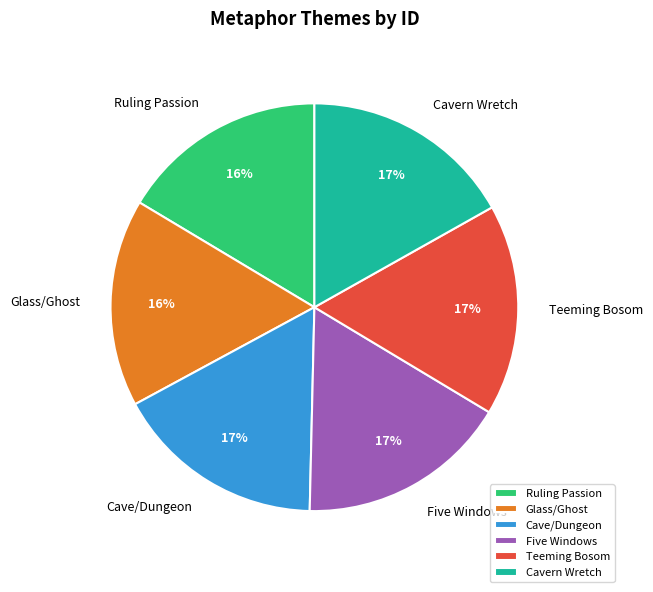

To the nearest percent, what percentage of the pie is Ruling Passion?

16%